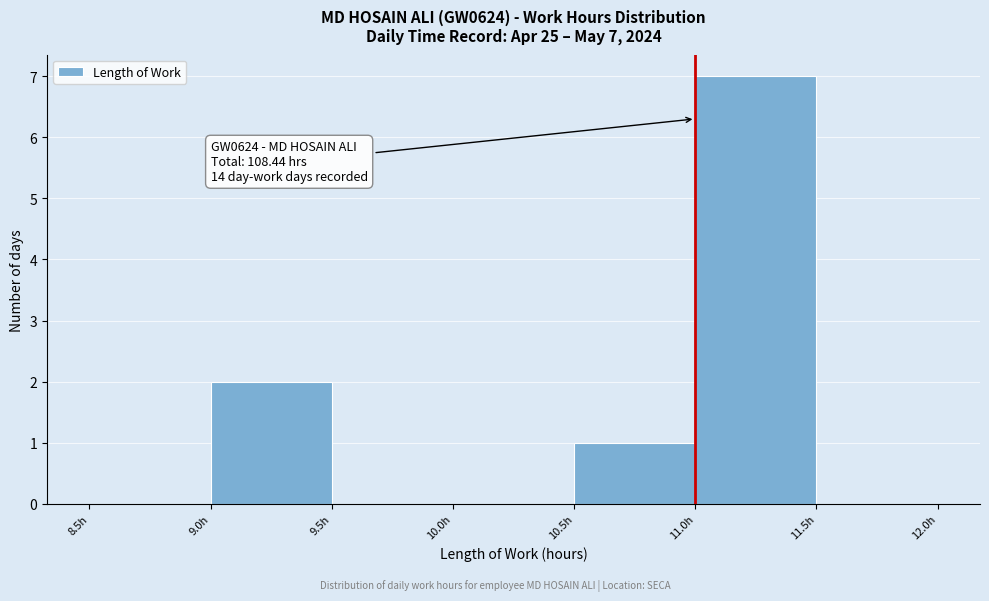

Which range on the x-axis has the tallest bar?

11.0 to 11.5